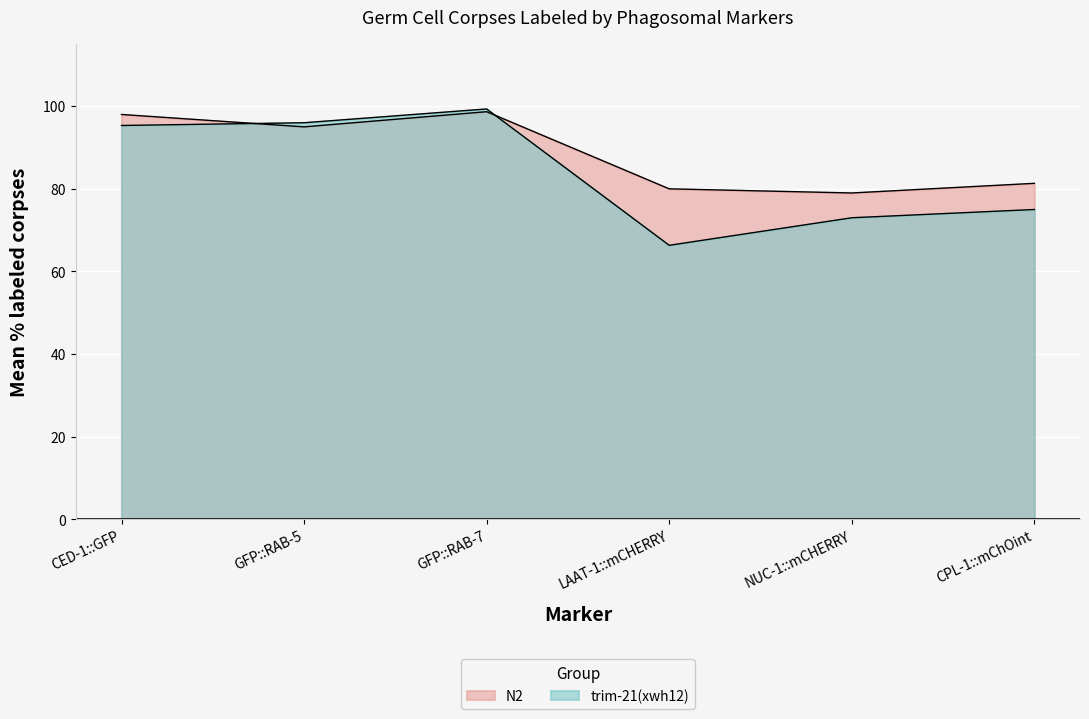

What is the average value of the N2 series?

88.7